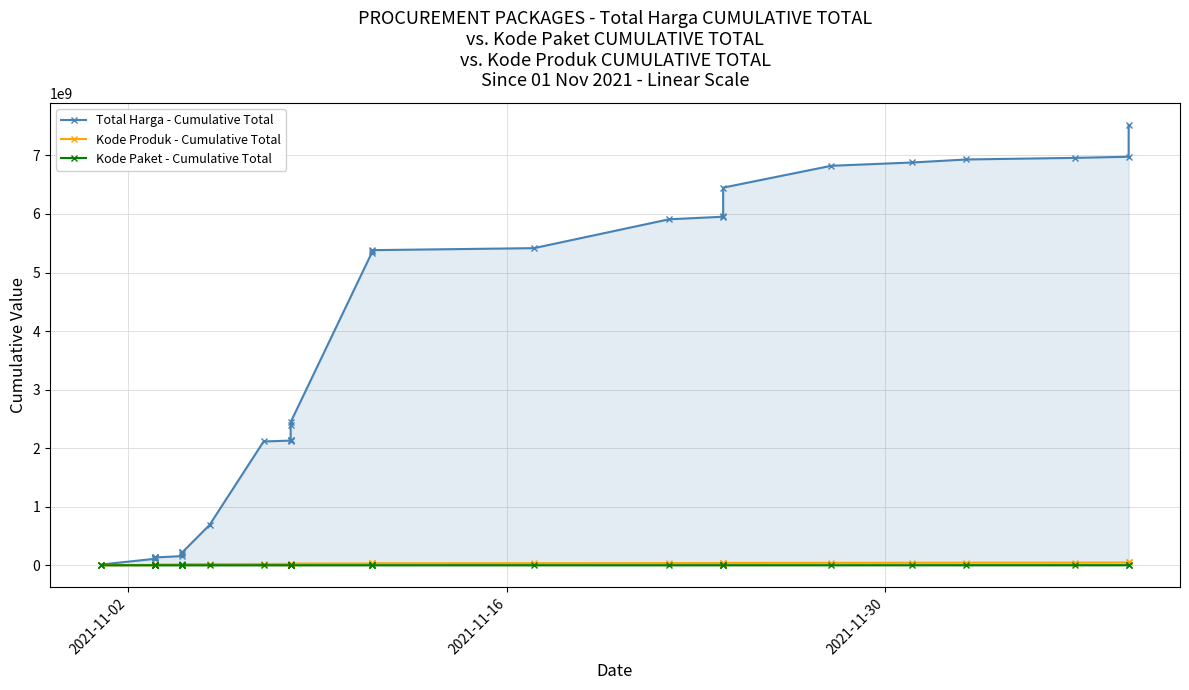

What is the value of the Total Harga - Cumulative Total point at the 24th from the left?

5382030085